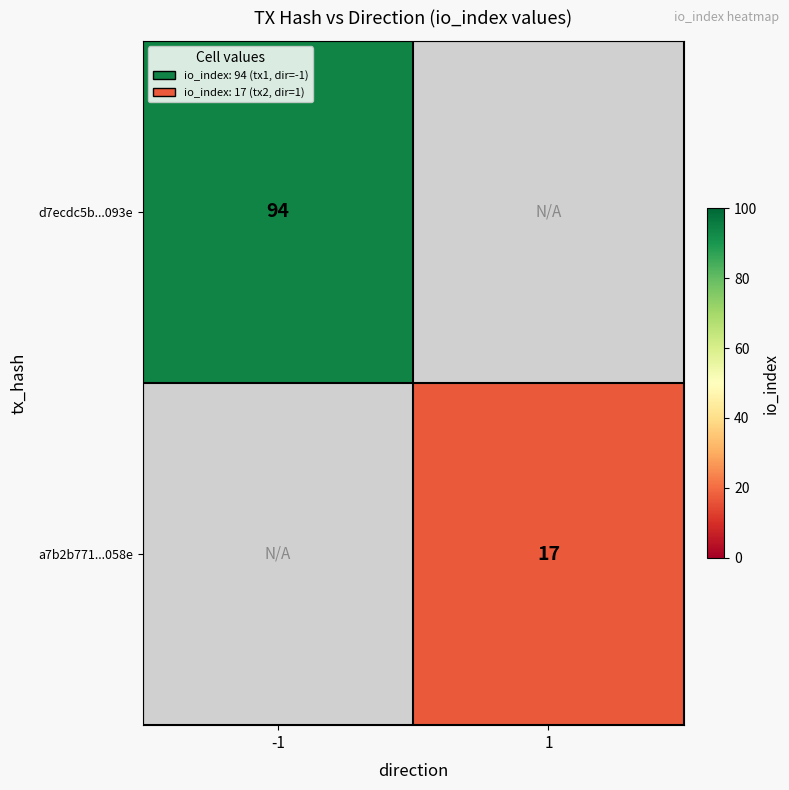

The a7b2b771...058e series shows 26 at 1. True or false?

False